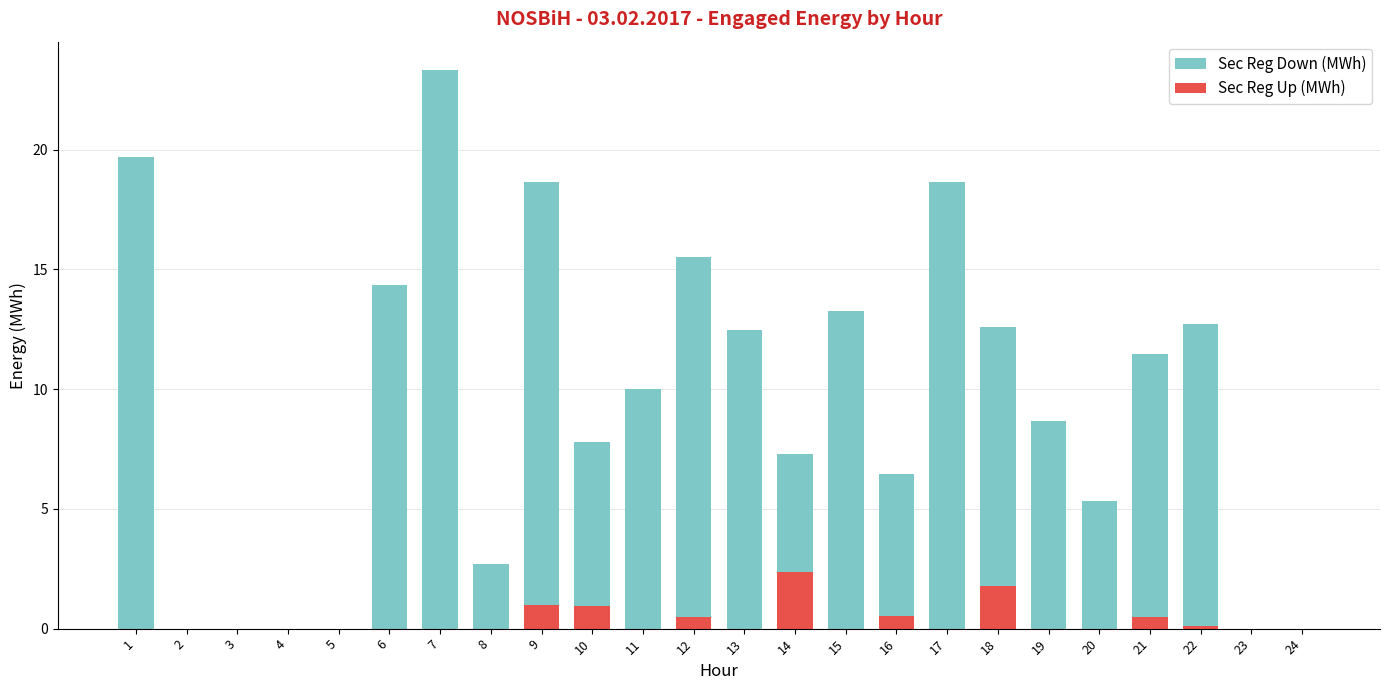

At which category is the sum across all series the highest?

7